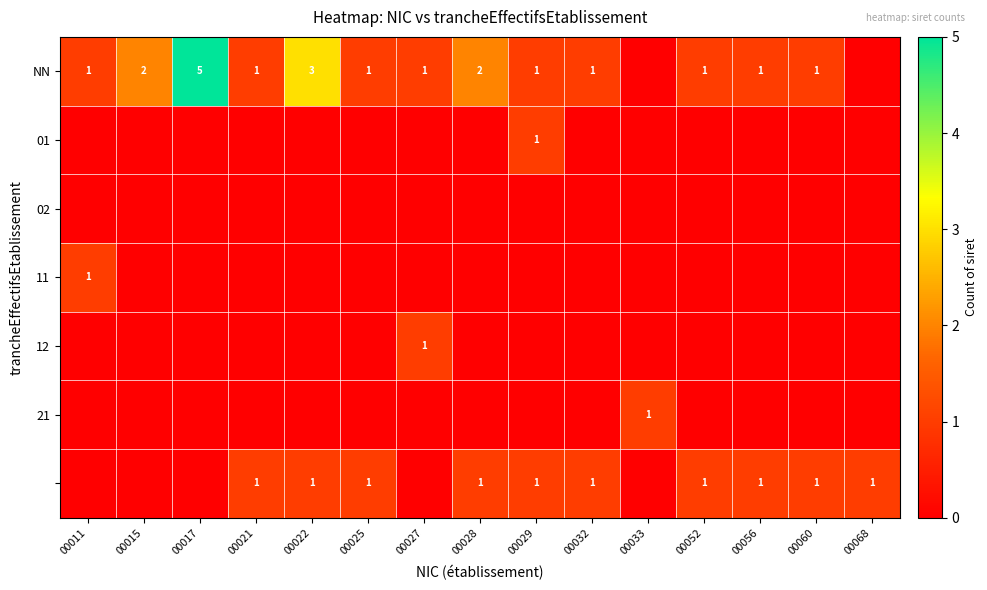

Is it true that NN equals 1 at 00025?

True